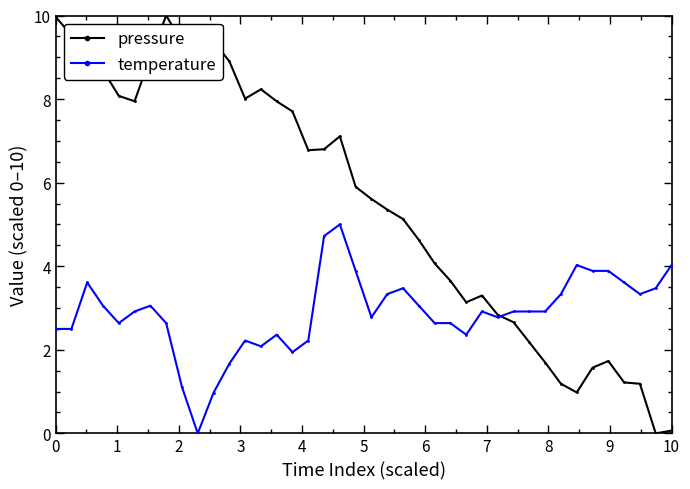

What are all the series names shown in the legend?

pressure, temperature